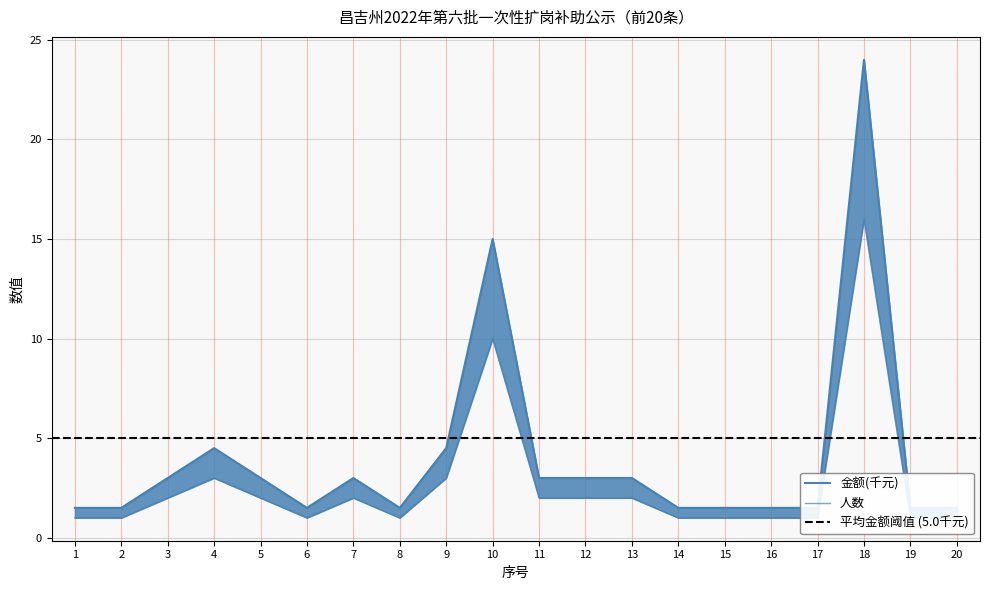

Between 1 and 15, which is larger?

1